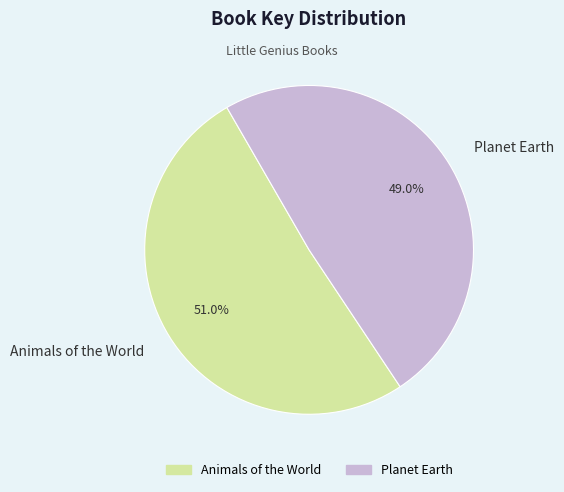

Which has a higher value, Planet Earth or Animals of the World?

Animals of the World